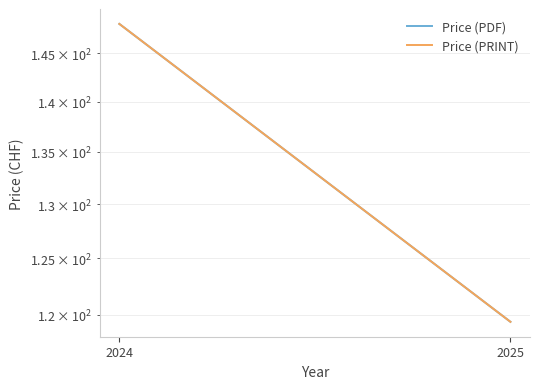

What is the value of the Price (PDF) point at the 2nd from the left?

119.4